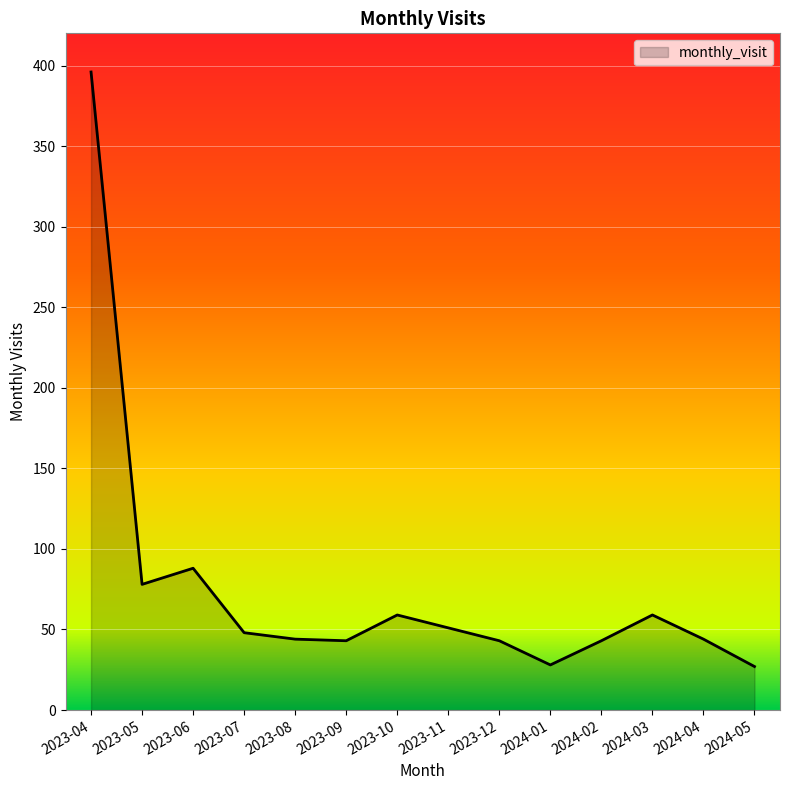

What is the ratio of the value at 2023-09 to the value at 2023-05?

0.6